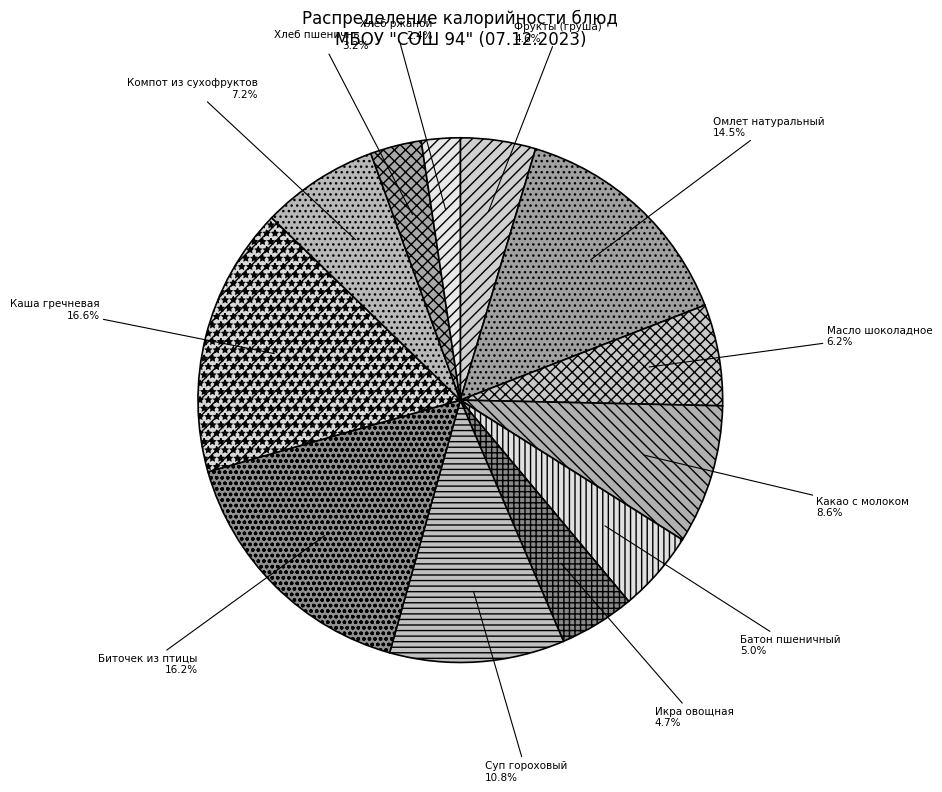

Is there a majority slice in this chart?

No